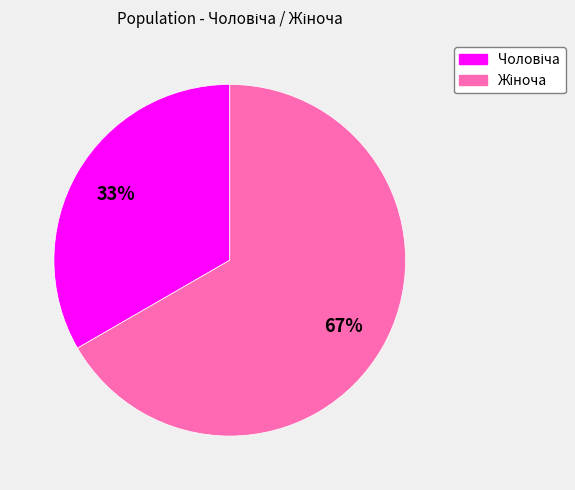

Is there any slice that represents more than half of the pie?

Yes